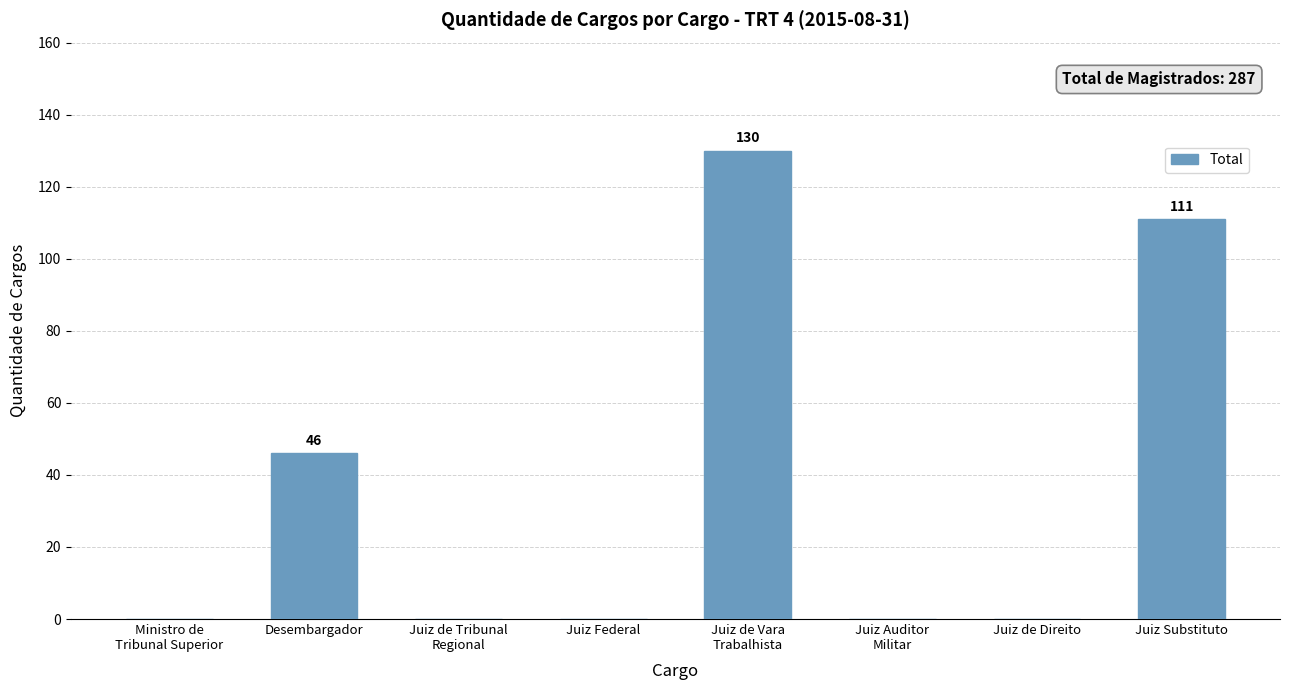

What is the maximum value shown in the chart?

130